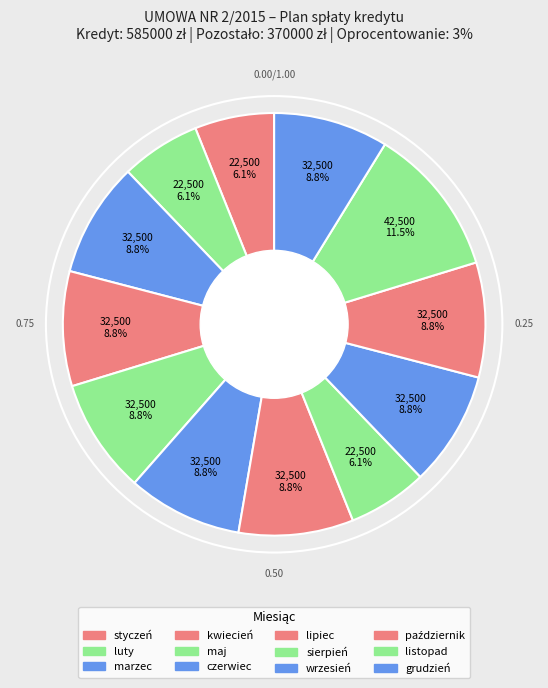

How many slices are in this pie chart?

12